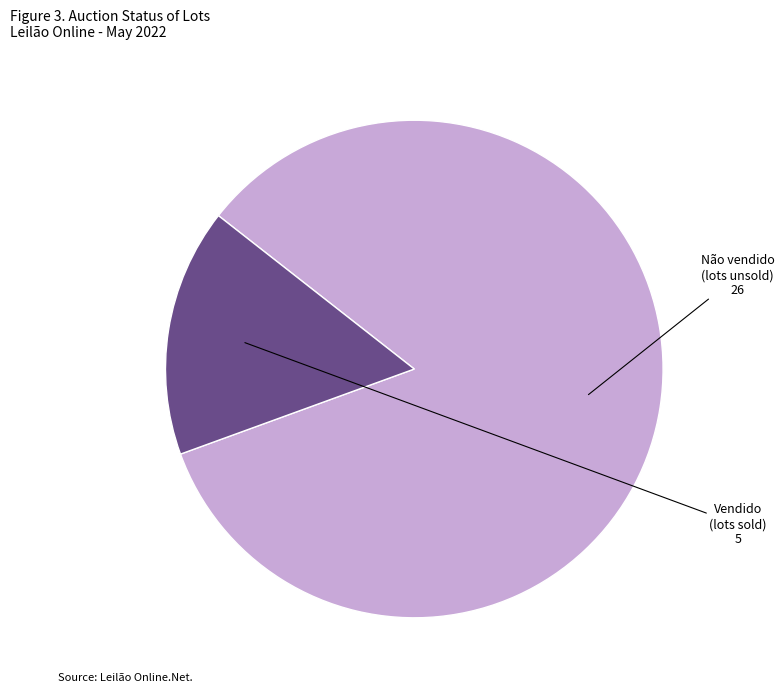

Is there any slice that represents more than half of the pie?

Yes